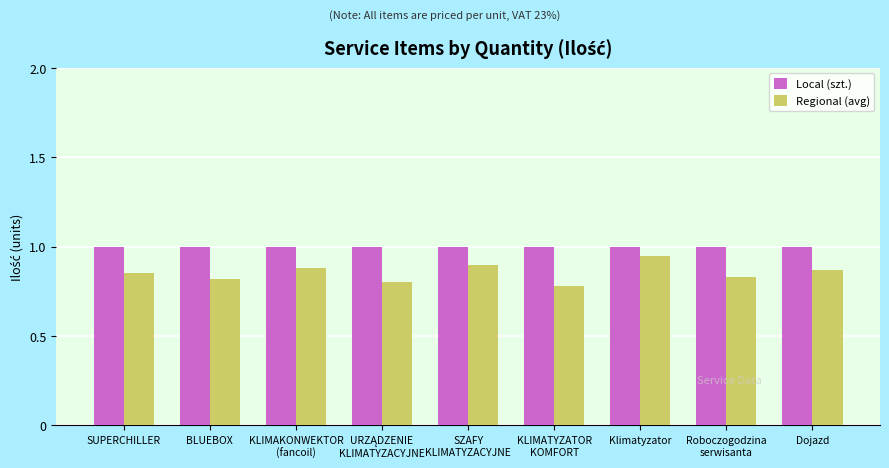

How many data points does each series have?

9